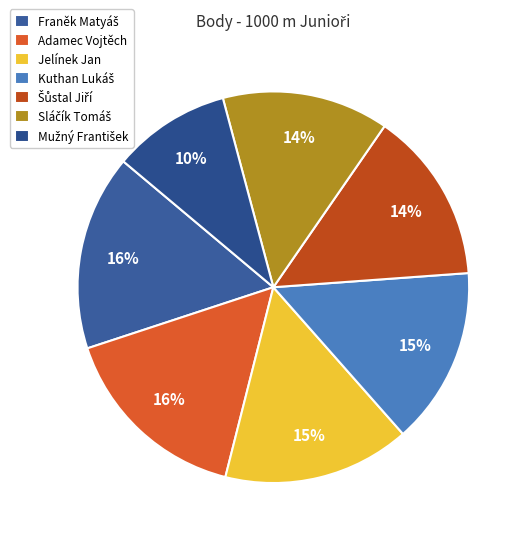

Is there a majority slice in this chart?

No